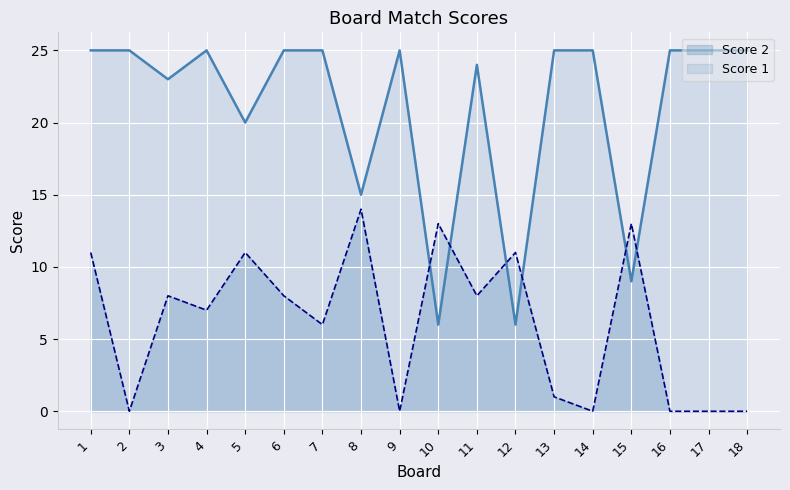

Count the number of data series in this chart.

2